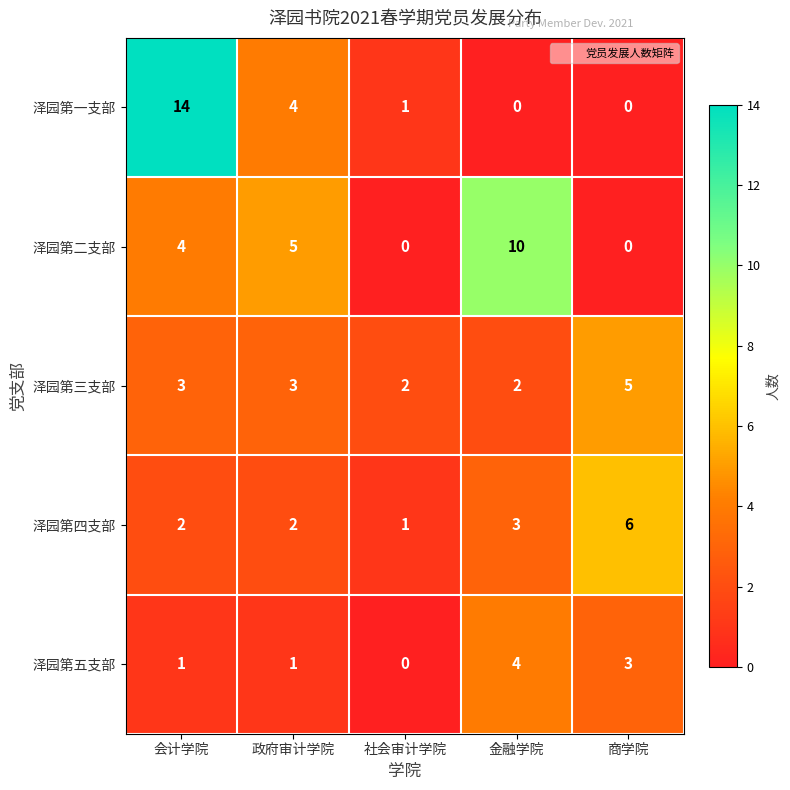

Which label corresponds to the largest value in the chart?

会计学院